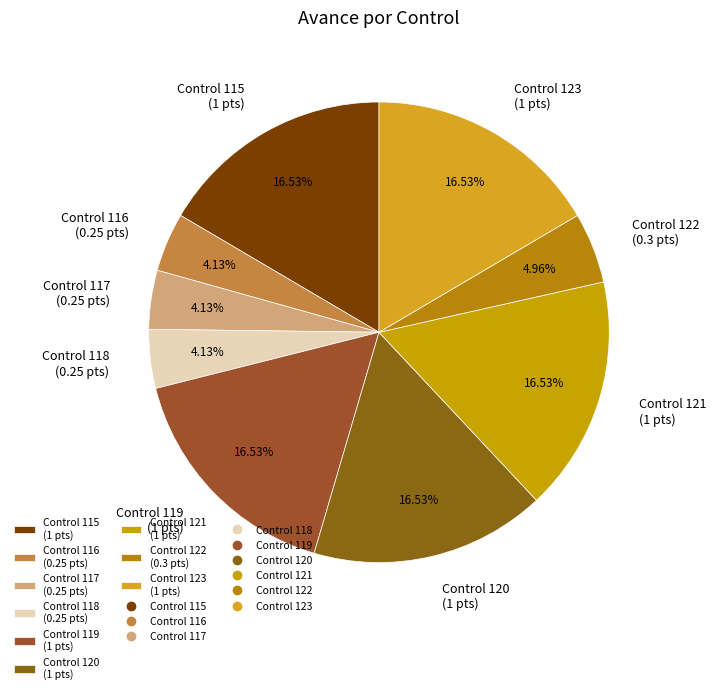

What is the ratio of the value at Control 115 (1 pts) to the value at Control 121 (1 pts)?

1.0